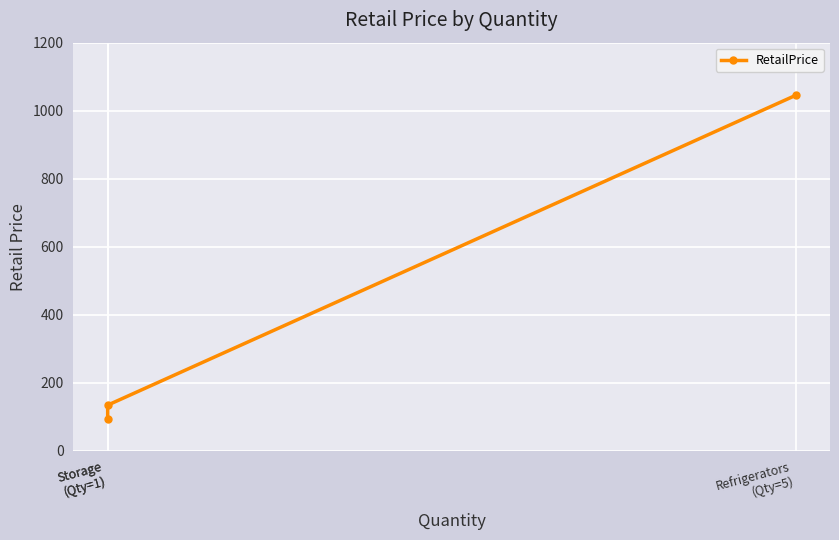

Where is the data nearest to the value 568?

Storage
(Qty=1)